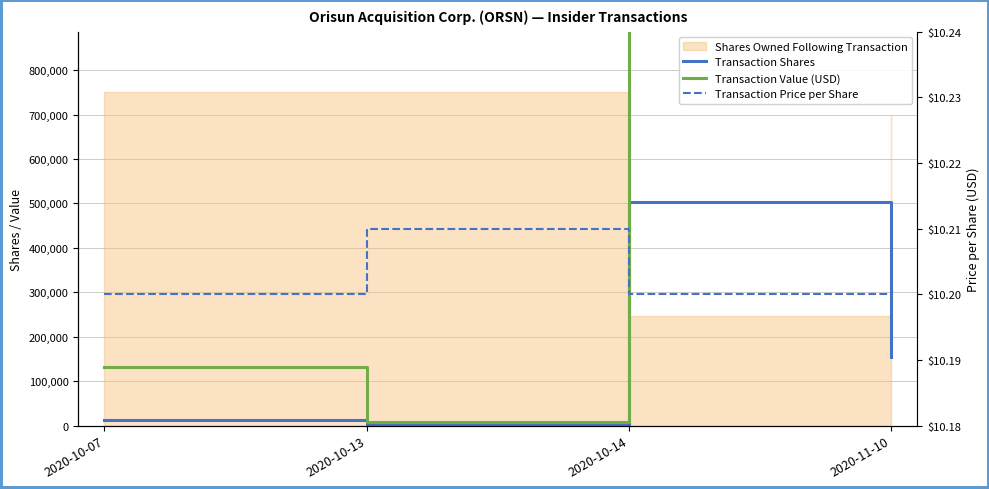

List the labels in order of Transaction Shares value, smallest first.

2020-10-13, 2020-10-07, 2020-11-10, 2020-10-14